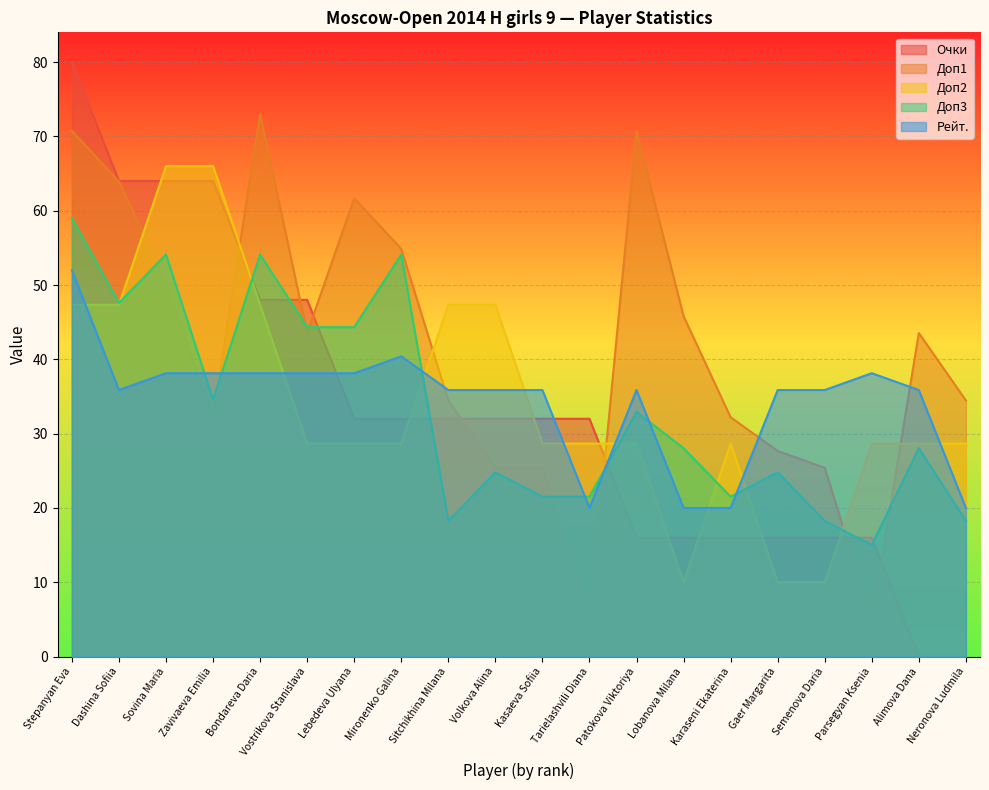

Which series has the largest total across all categories?

Доп1